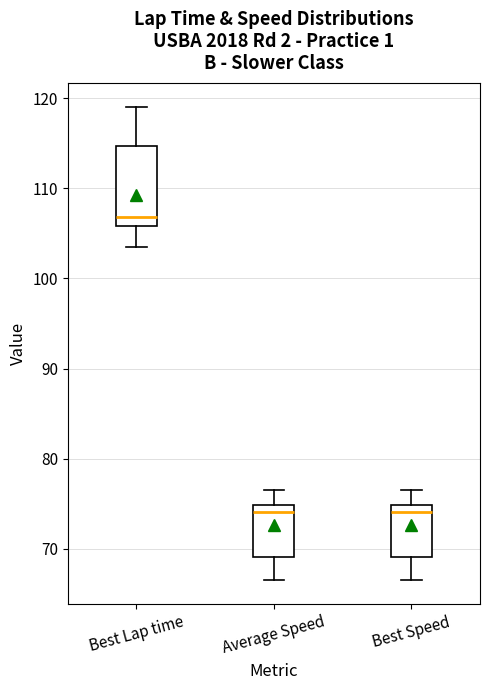

Where does the median line of the box for Best Lap time sit on the y-axis? The values are not printed on the chart, so give them approximately, as read against the axis.

107